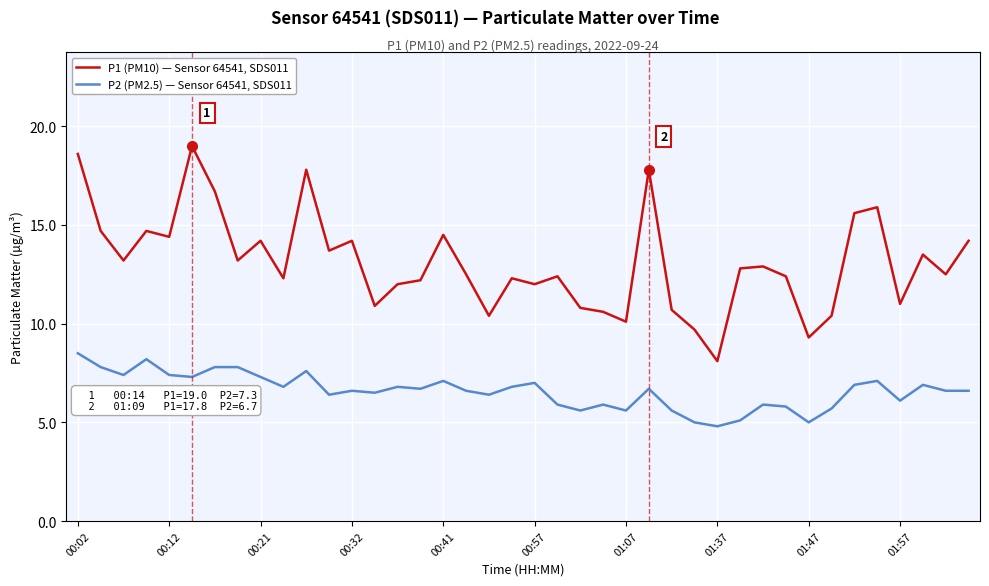

True or false: P1 (PM10) — Sensor 64541, SDS011 and P2 (PM2.5) — Sensor 64541, SDS011 intersect in this chart.

False